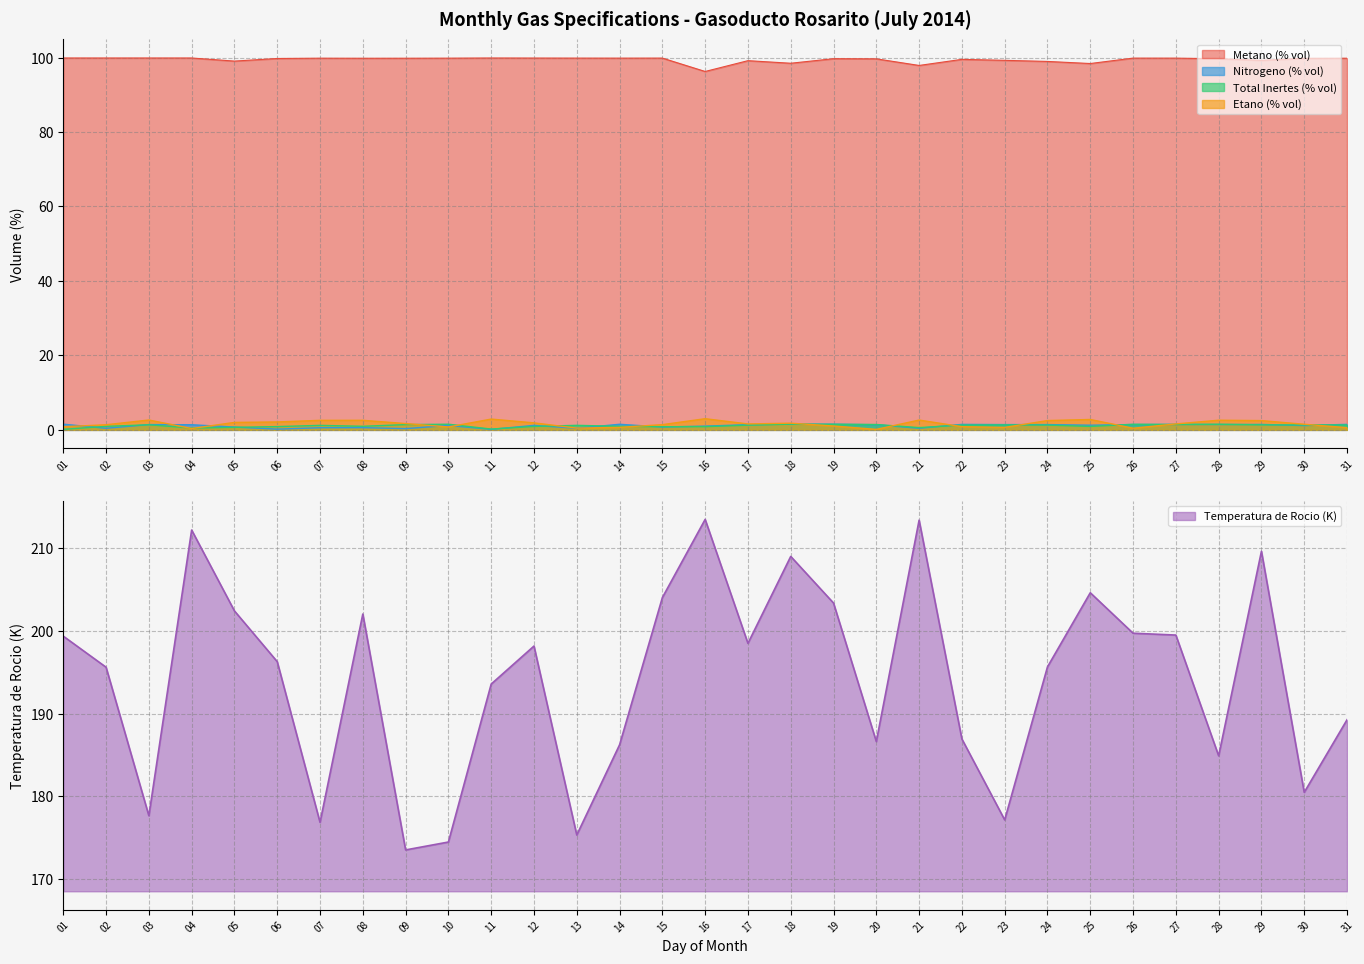

Rank the series at 21 from lowest to highest value.

Nitrogeno (% vol), Total Inertes (% vol), Etano (% vol), Metano (% vol), Temperatura de Rocio (K)